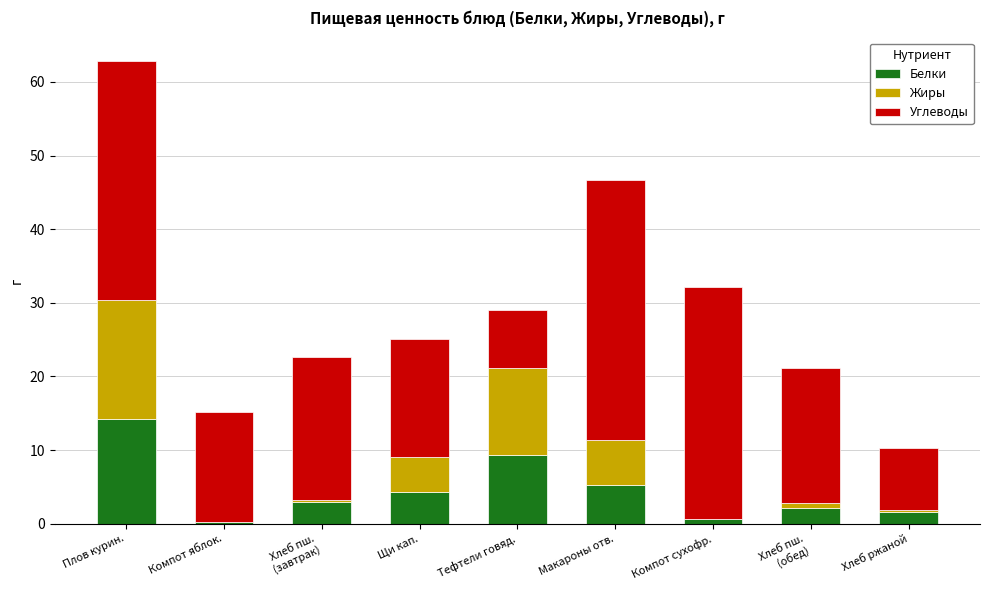

At which category is the sum across all series the highest?

Плов курин.